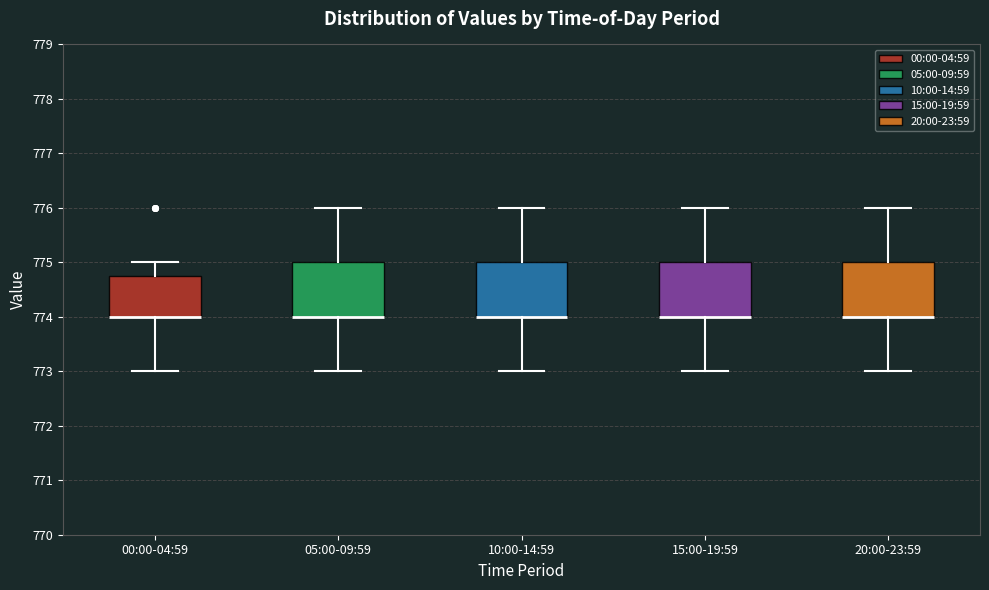

Reading left to right, read every box against the y-axis: the position of its median line, the range the box covers, and the ends of its whiskers. The values are not printed on the chart, so give them approximately, as read against the axis.

00:00-04:59: median 774.0 (drawn on the box's lower edge), box 774.0 to 774.8, whiskers 773.0 to 775.0
05:00-09:59: median 774.0 (drawn on the box's lower edge), box 774.0 to 775.0, whiskers 773.0 to 776.0
10:00-14:59: median 774.0 (drawn on the box's lower edge), box 774.0 to 775.0, whiskers 773.0 to 776.0
15:00-19:59: median 774.0 (drawn on the box's lower edge), box 774.0 to 775.0, whiskers 773.0 to 776.0
20:00-23:59: median 774.0 (drawn on the box's lower edge), box 774.0 to 775.0, whiskers 773.0 to 776.0